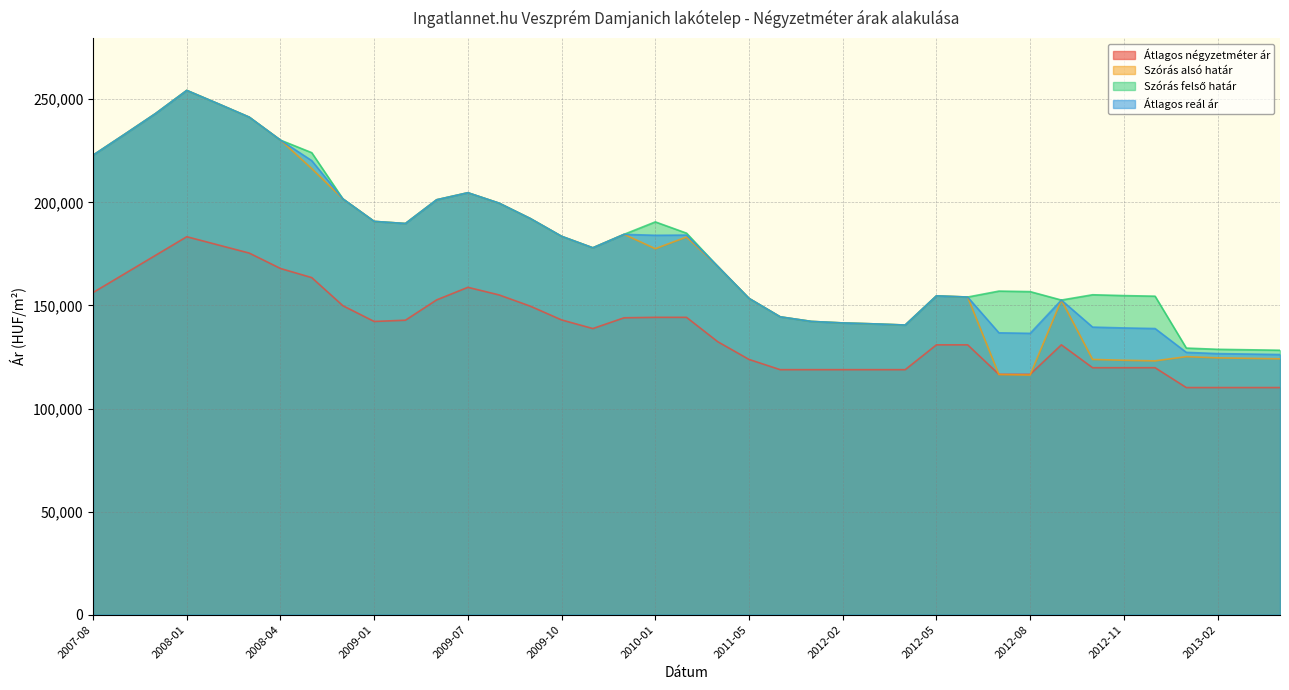

Rank the categories by Szórás felső határ value from lowest to highest.

2013-04, 2013-03, 2013-02, 2013-01, 2012-04, 2012-03, 2012-02, 2012-01, 2011-12, 2012-09, 2011-05, 2012-06, 2012-12, 2012-05, 2012-11, 2012-10, 2012-08, 2012-07, 2010-03, 2009-11, 2009-10, 2009-12, 2010-02, 2009-04, 2010-01, 2009-01, 2009-09, 2009-08, 2009-06, 2008-11, 2009-07, 2007-08, 2008-10, 2008-04, 2007-10, 2008-03, 2007-12, 2008-02, 2008-01